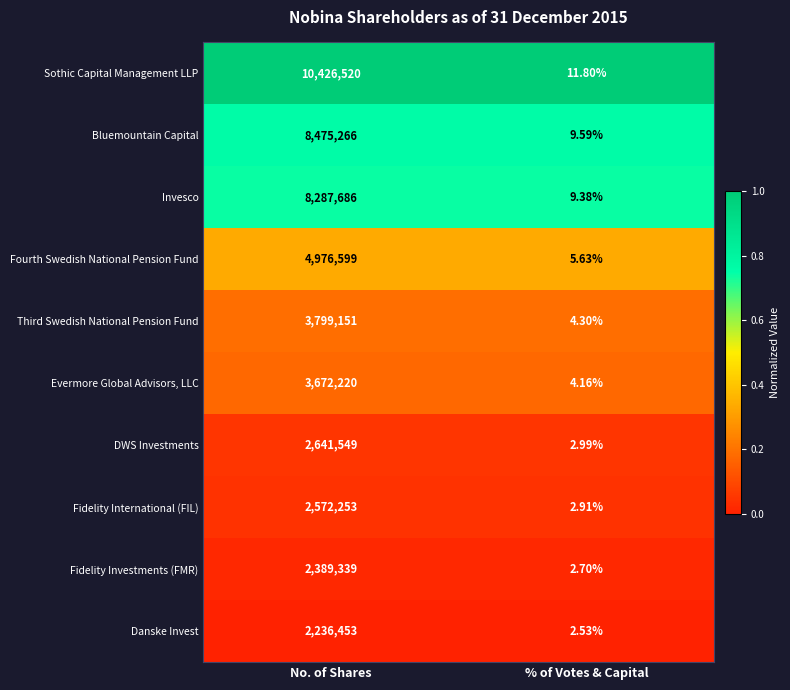

At No. of Shares, list the series in order from largest to smallest.

Sothic Capital Management LLP, Bluemountain Capital, Invesco, Fourth Swedish National Pension Fund, Third Swedish National Pension Fund, Evermore Global Advisors, LLC, DWS Investments, Fidelity International (FIL), Fidelity Investments (FMR), Danske Invest